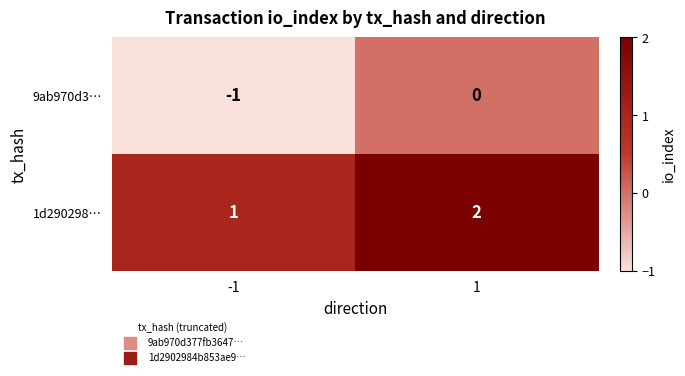

Rank the series by their maximum value, from highest to lowest.

1d290298…, 9ab970d3…